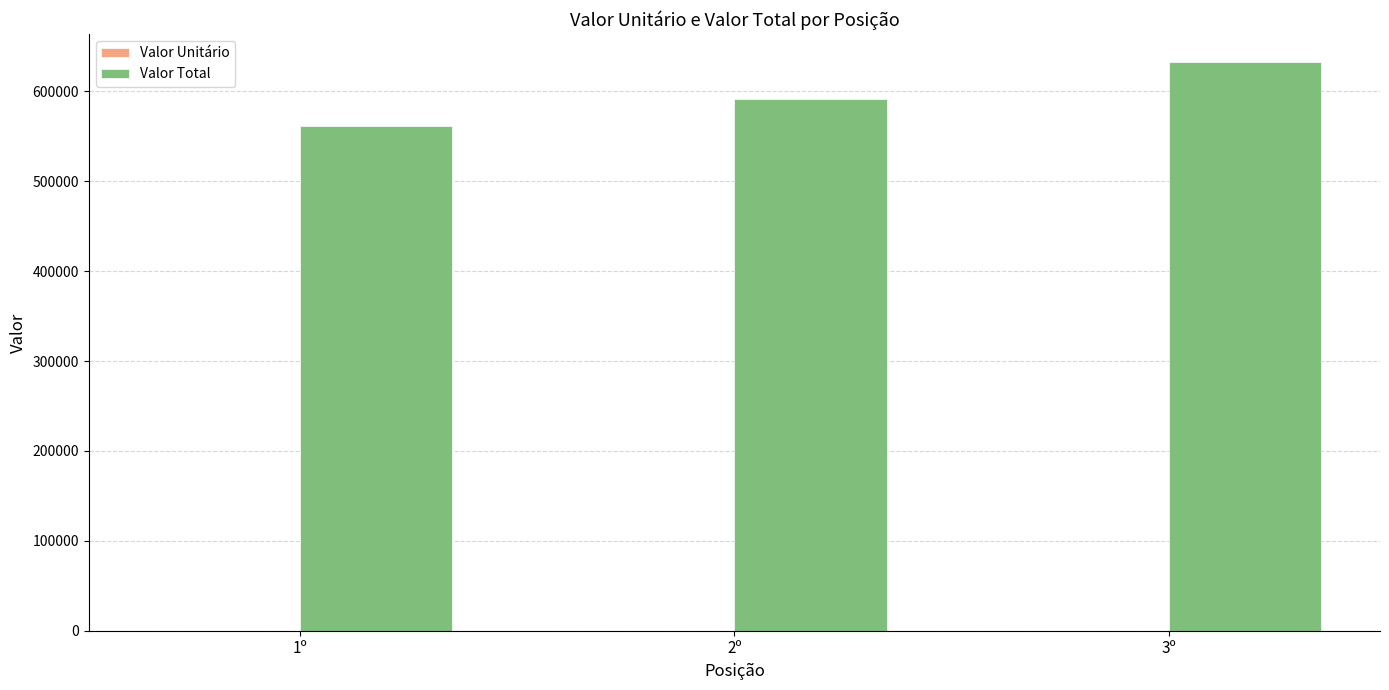

Which series changed the most between 1º and 2º?

Valor Total